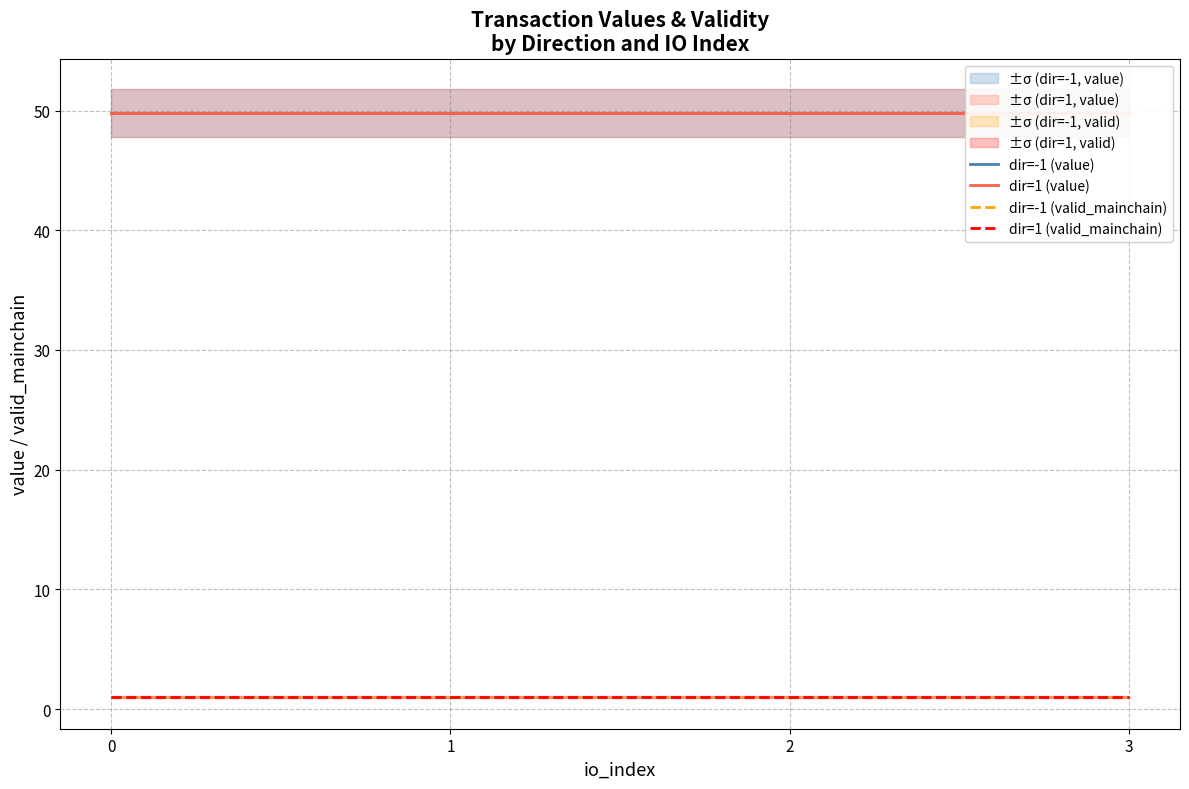

The dir=1 (value) series shows 32.2 at 2. True or false?

False